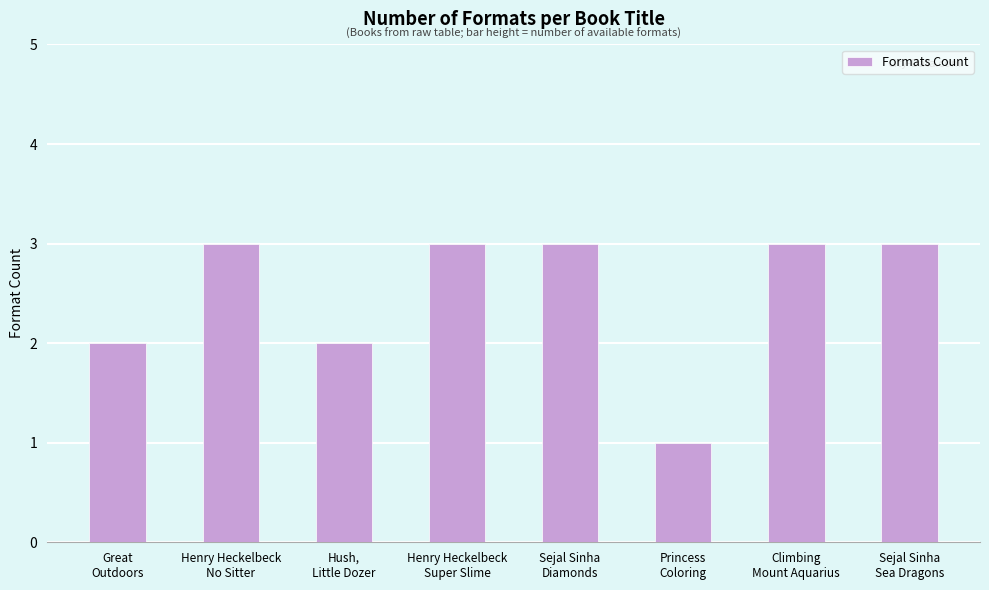

How many categories are shown in the chart?

8